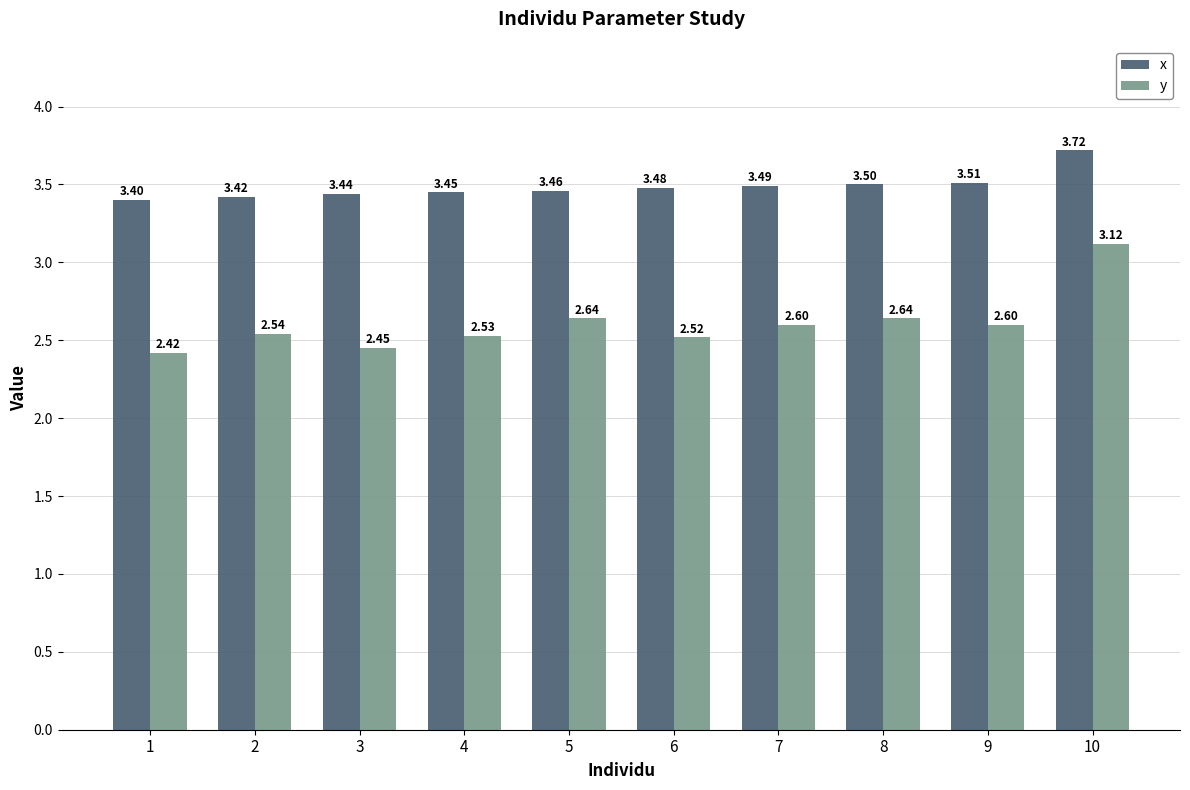

What is the sum of all x values?

34.9